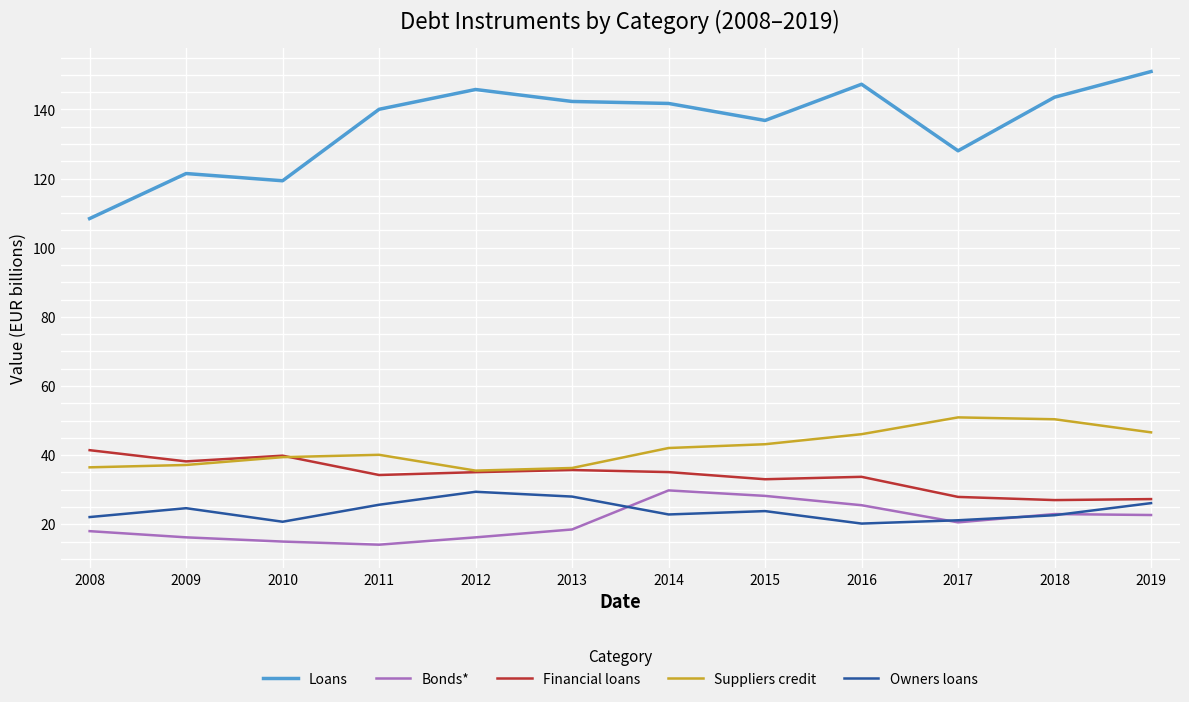

True or false: Suppliers credit and Owners loans cross at least once.

False